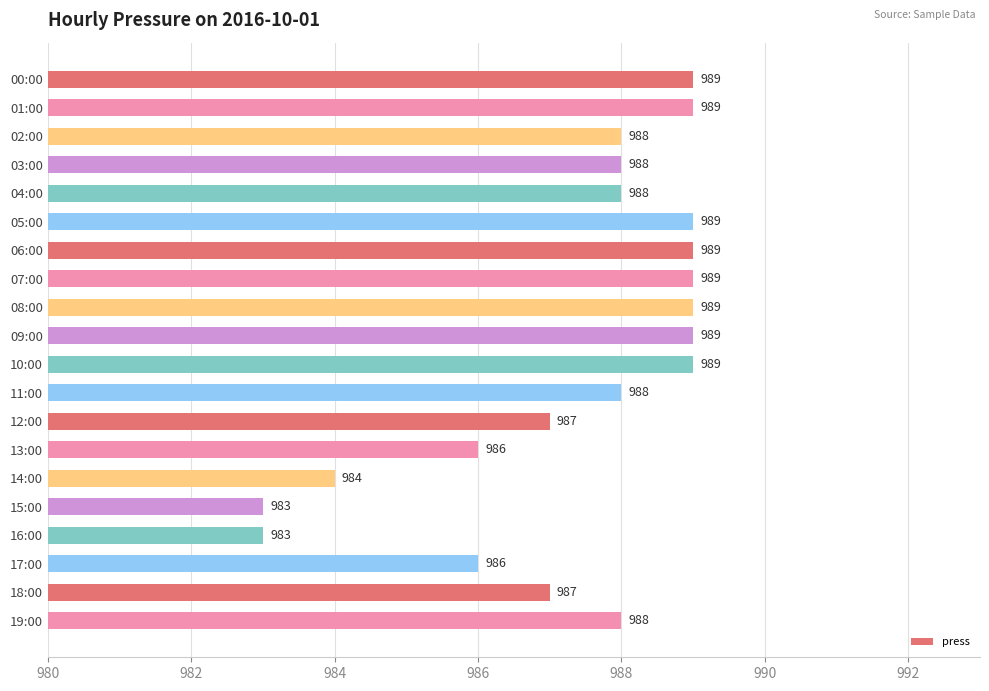

True or false: the data shows 1312 at 09:00.

False